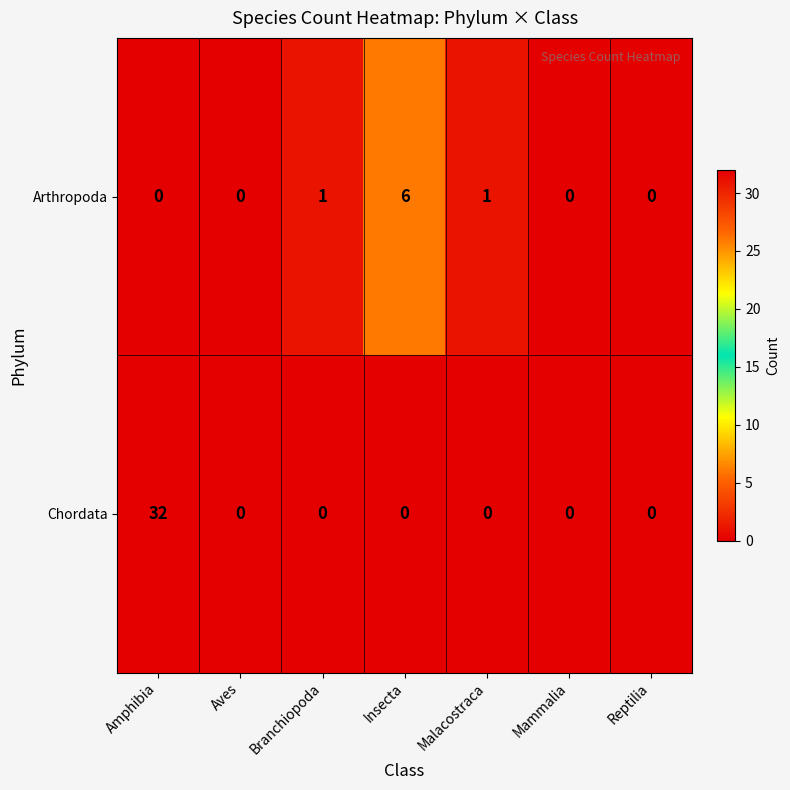

Reading right to left, transcribe all the data shown in this chart.

Arthropoda: Reptilia=0	Mammalia=0	Malacostraca=1	Insecta=6	Branchiopoda=1	Aves=0	Amphibia=0
Chordata: Reptilia=0	Mammalia=0	Malacostraca=0	Insecta=0	Branchiopoda=0	Aves=0	Amphibia=32